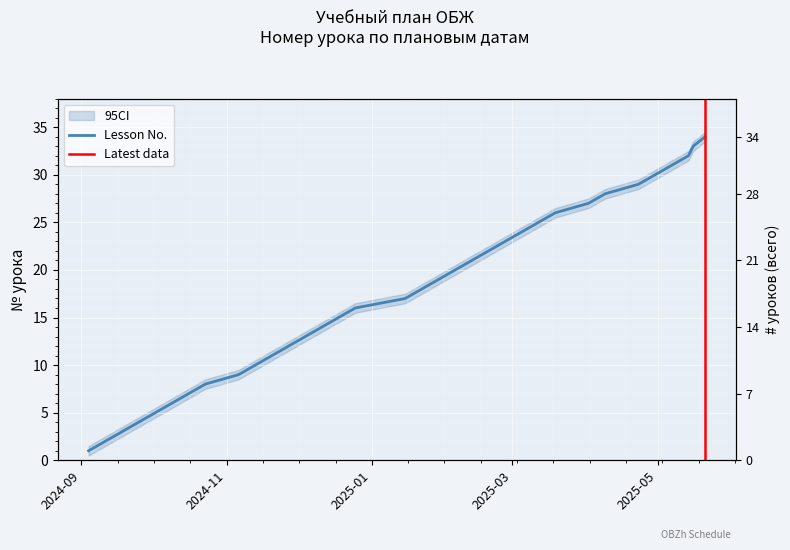

What is the sum of all values?

595